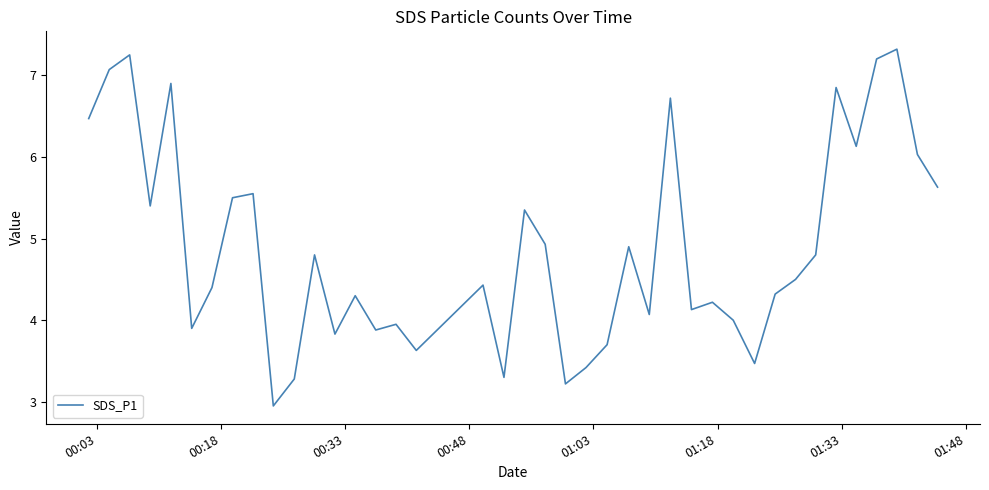

What is the difference between the maximum and minimum values?

4.4